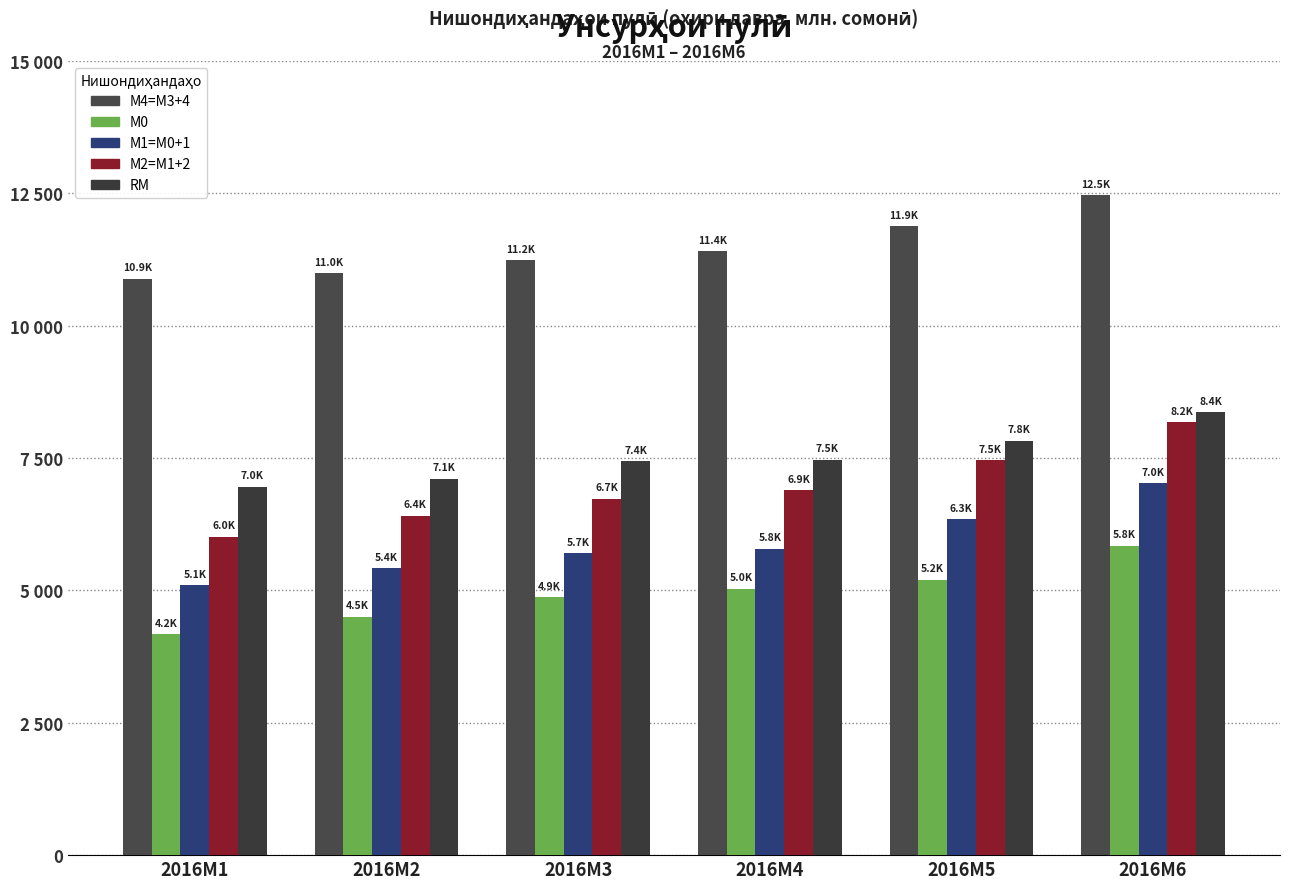

At how many categories does at least one series exceed 11113?

4